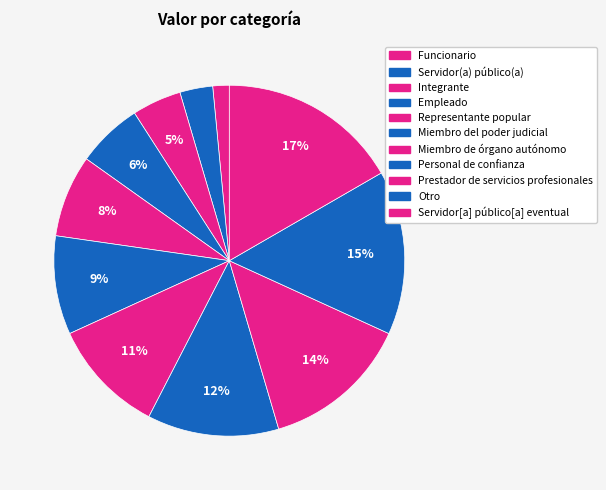

Between Funcionario and Representante popular, which is larger?

Representante popular